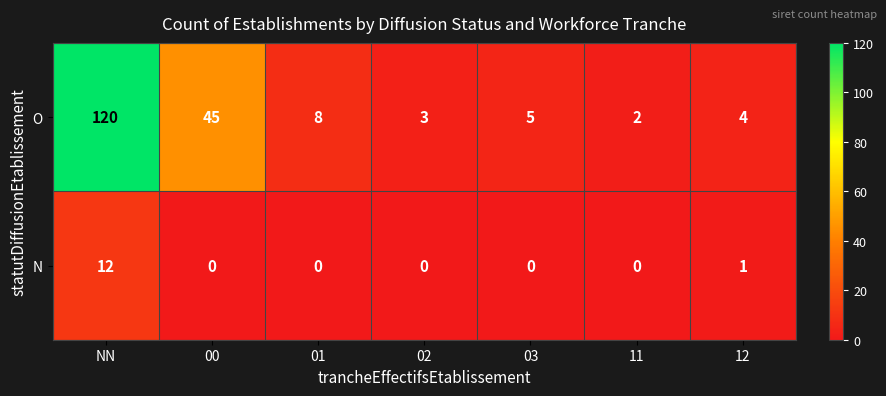

Is it true that O equals 8 at 03?

False